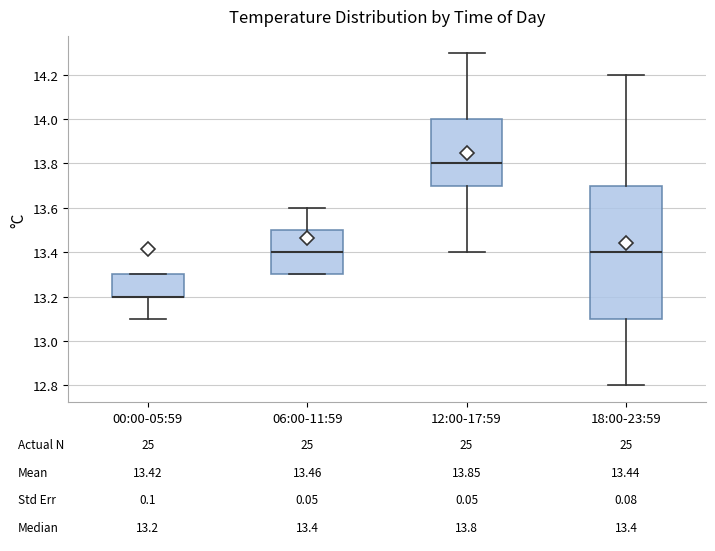

Comparing the boxes themselves (not the whiskers), which one is the tallest?

18:00-23:59